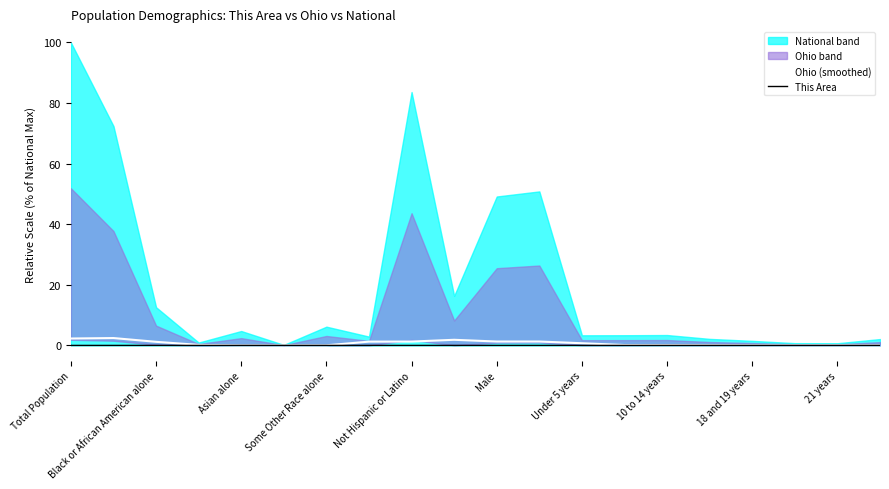

Does the chart display data point markers on the line(s)?

No